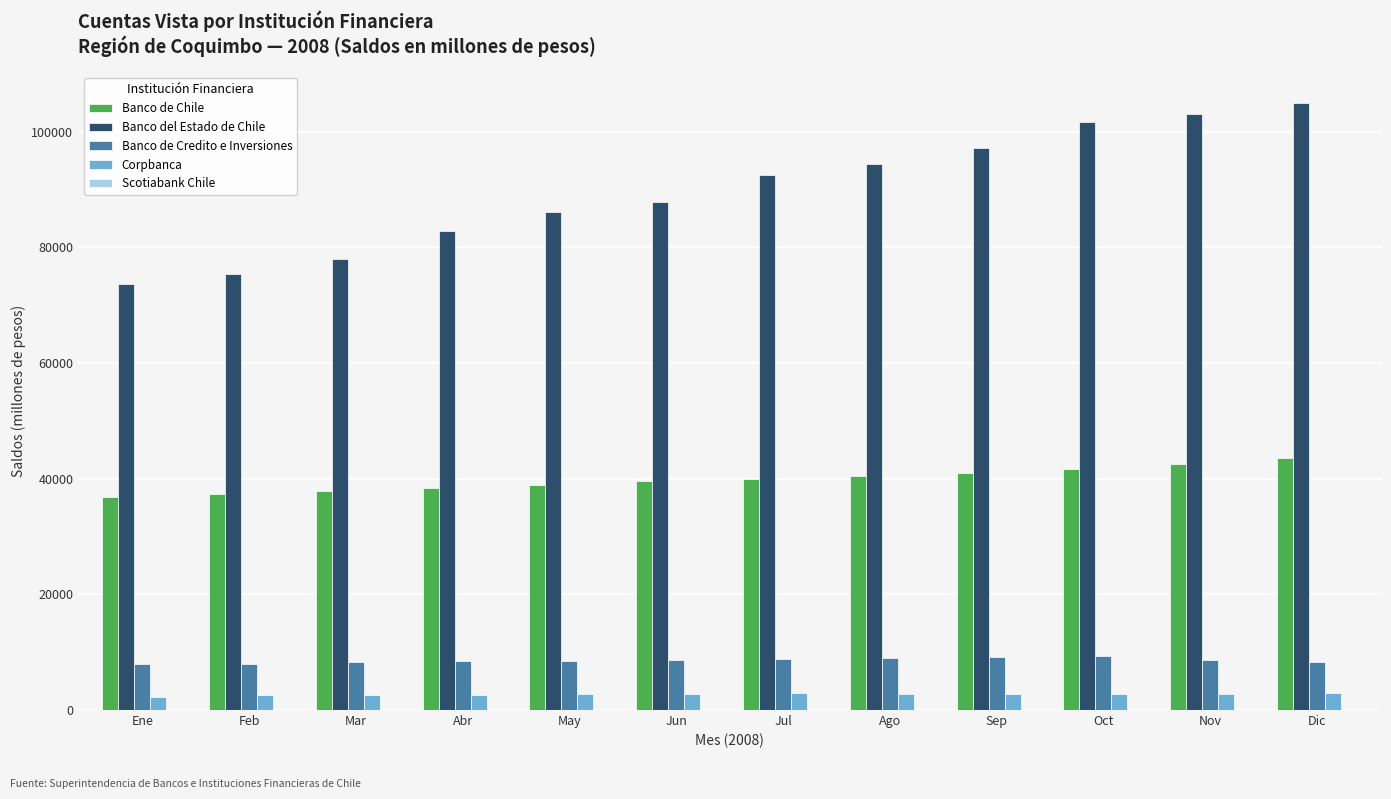

True or false: Banco de Chile has a value of 41641 at Oct.

True